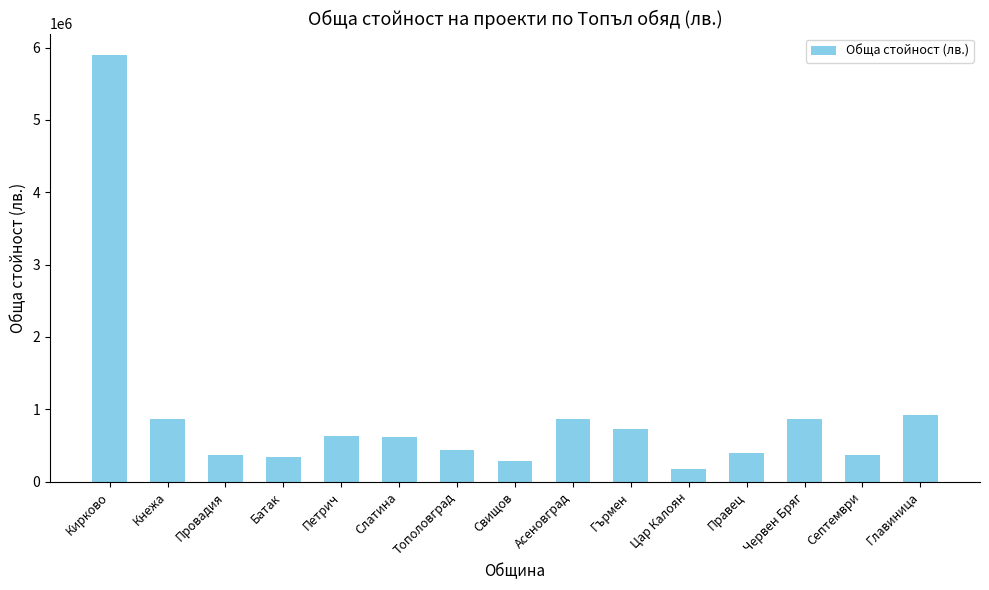

What is the value of the 14th bar from the left?

375001.6